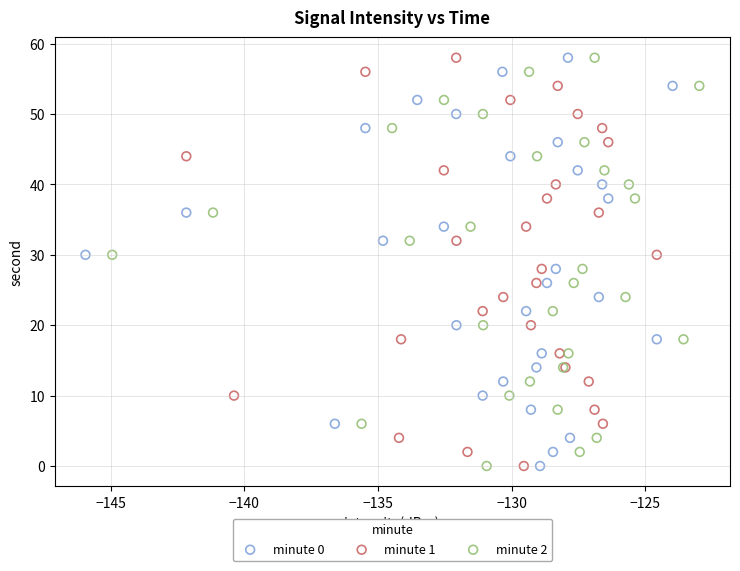

What are all the series names shown in the legend?

minute 0, minute 1, minute 2